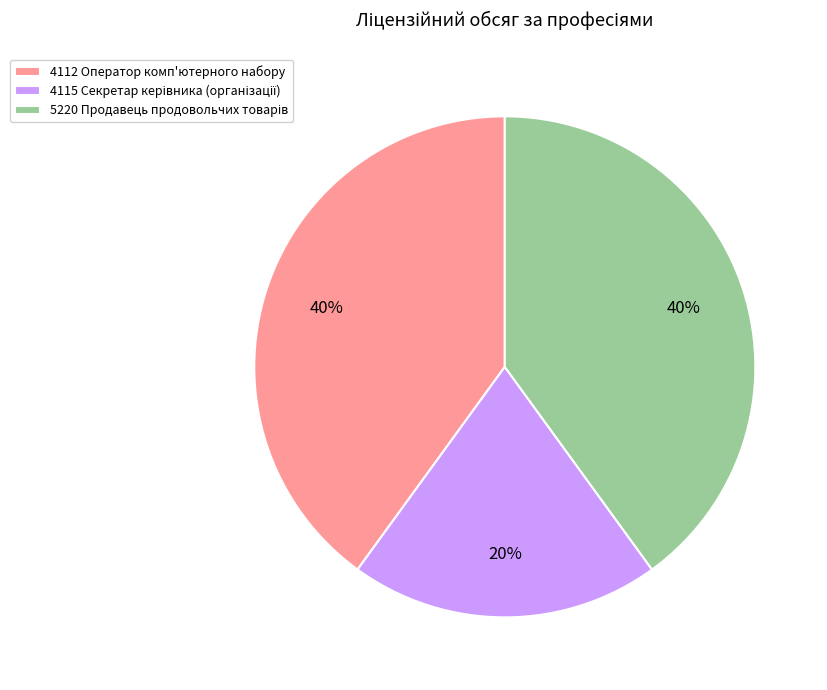

What percentage is the 4112 Оператор комп'ютерного набору slice, to the nearest percent?

40%